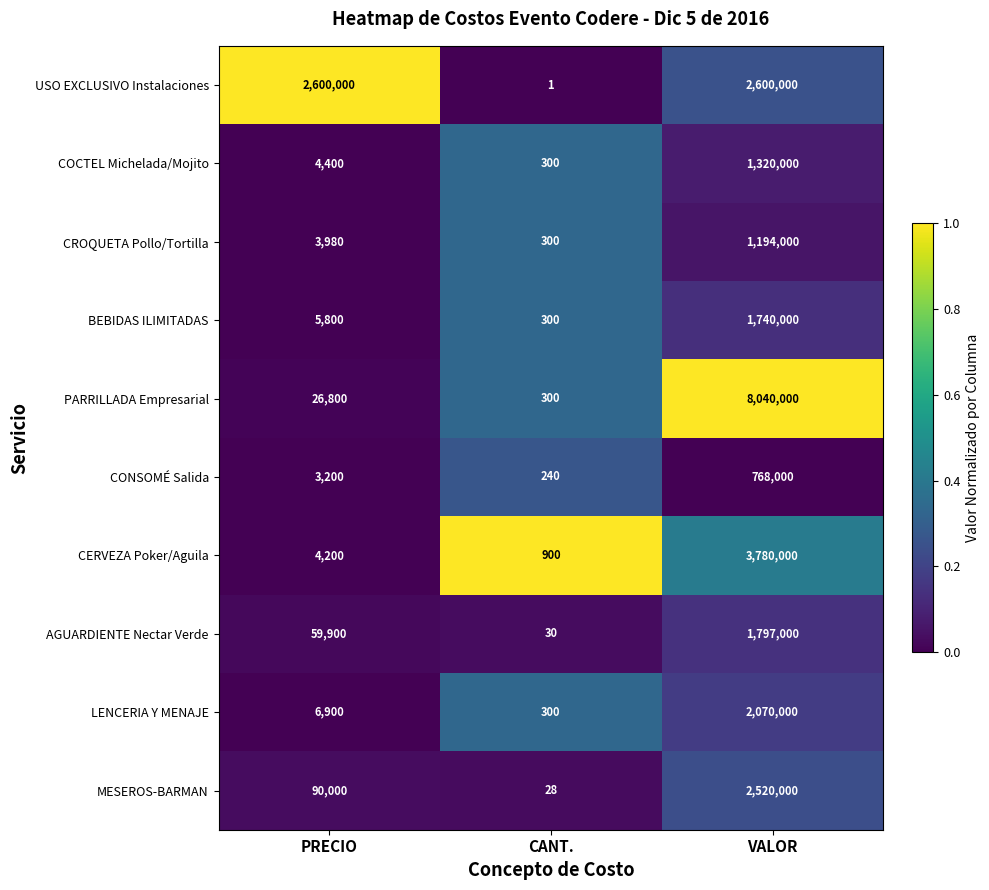

What is the total value across all series at CANT.?

2699